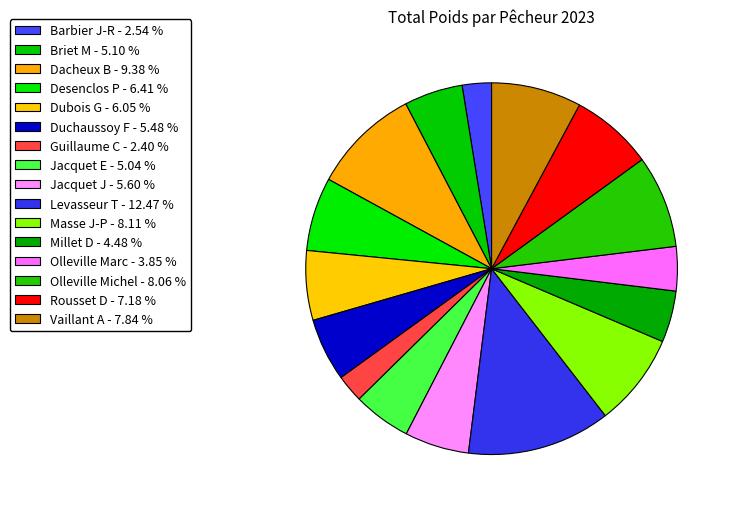

What percentage do Vaillant A and Masse J-P together represent?

15.9%